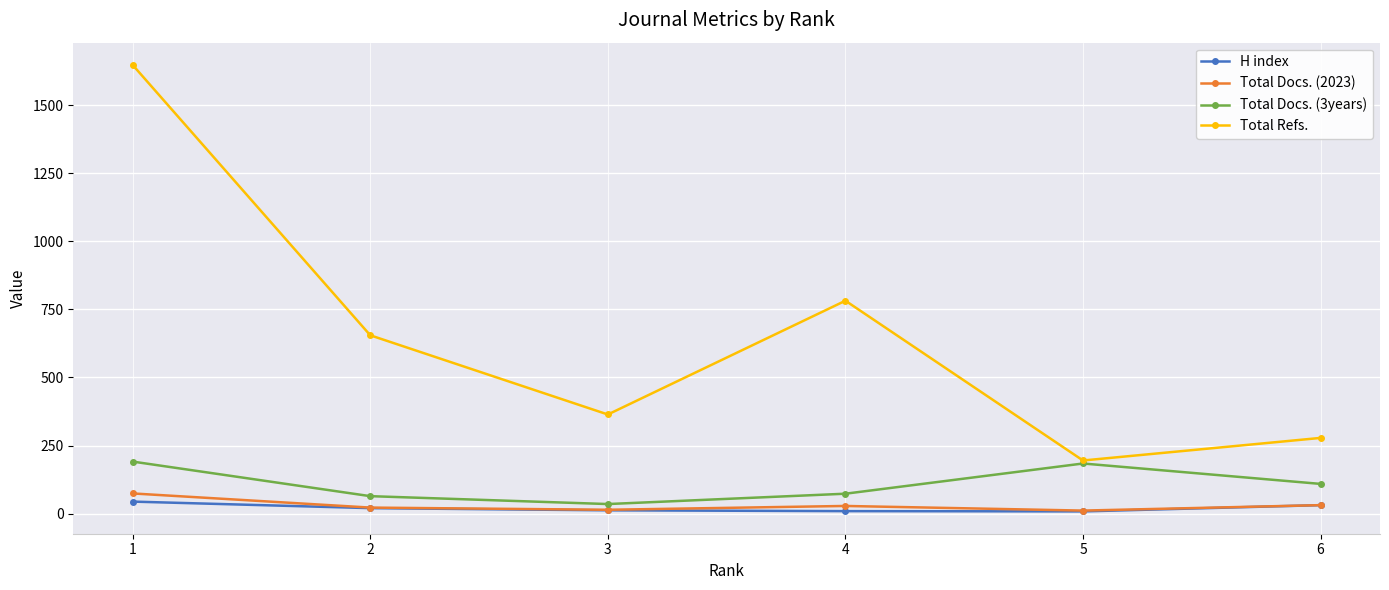

How many interior local peaks does the Total Docs. (3years) series have?

1